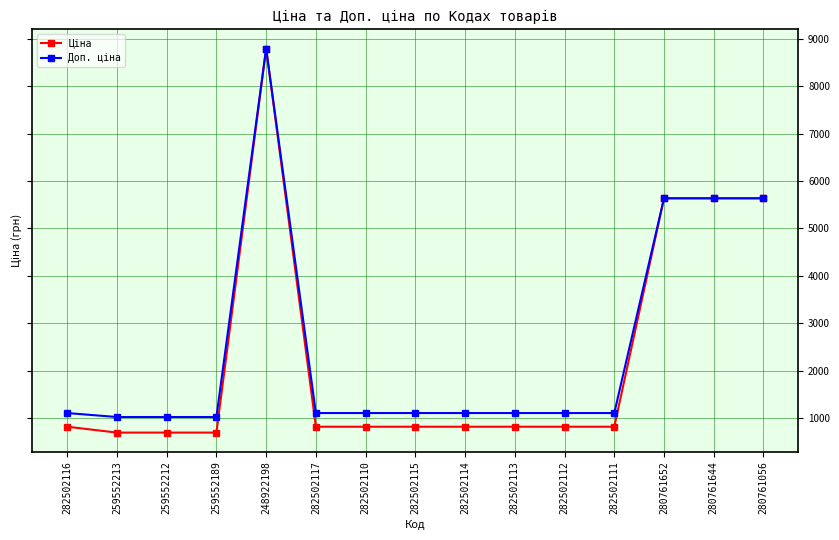

What is the label of the 12th point from the right?

259552189